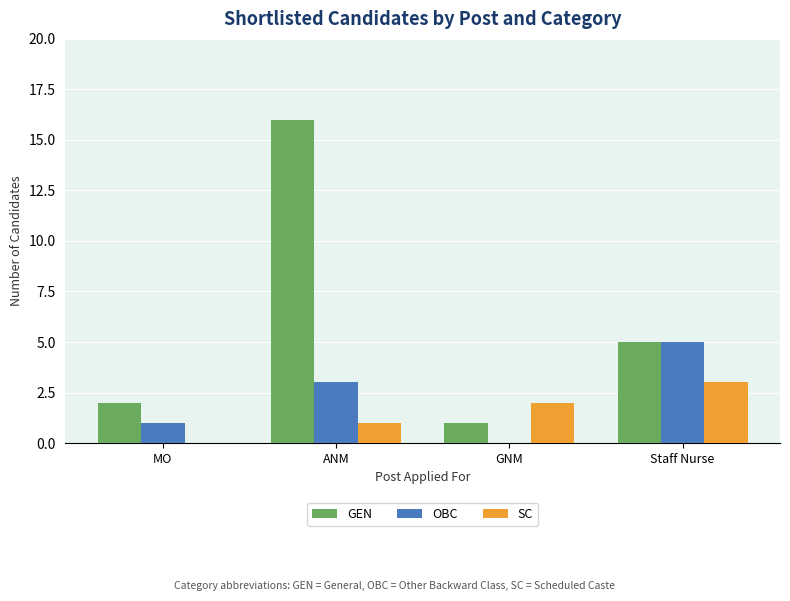

At which label is GEN closest to 8?

Staff Nurse